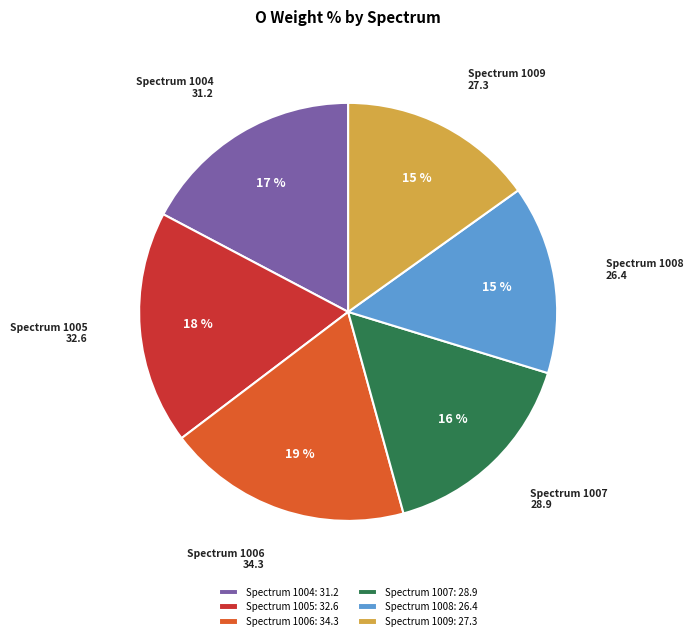

Approximately how many times larger is the value at Spectrum 1009 compared to Spectrum 1005?

0.8